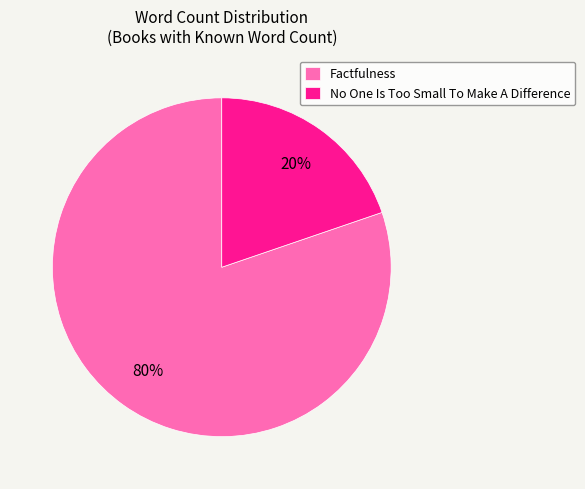

Which slice is the smallest?

No One Is Too Small To Make A Difference